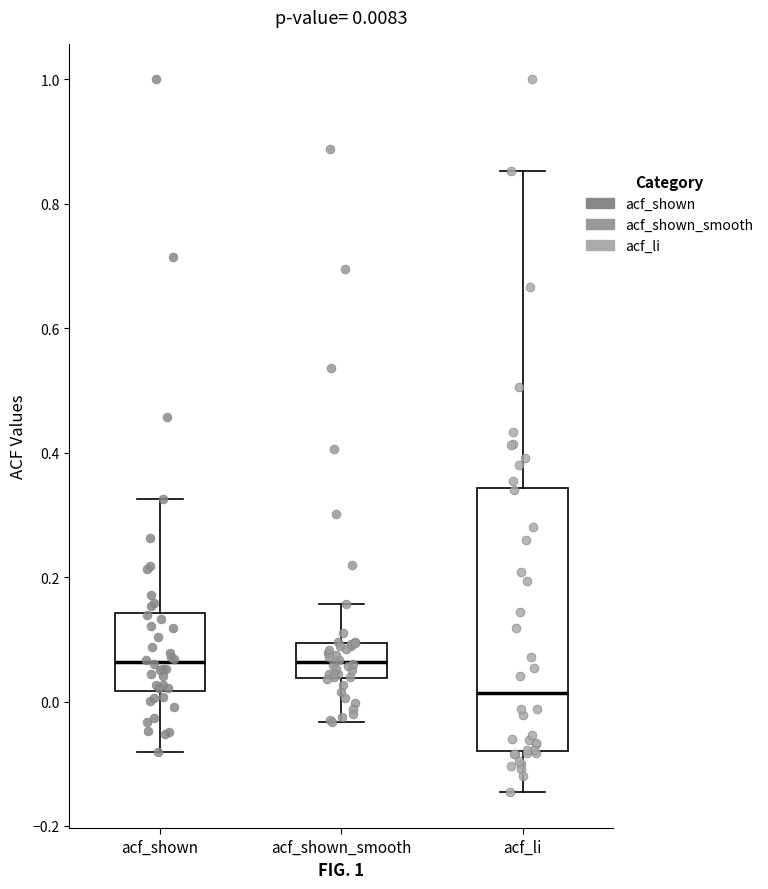

Comparing the boxes themselves (not the whiskers), which one is the tallest?

acf_li